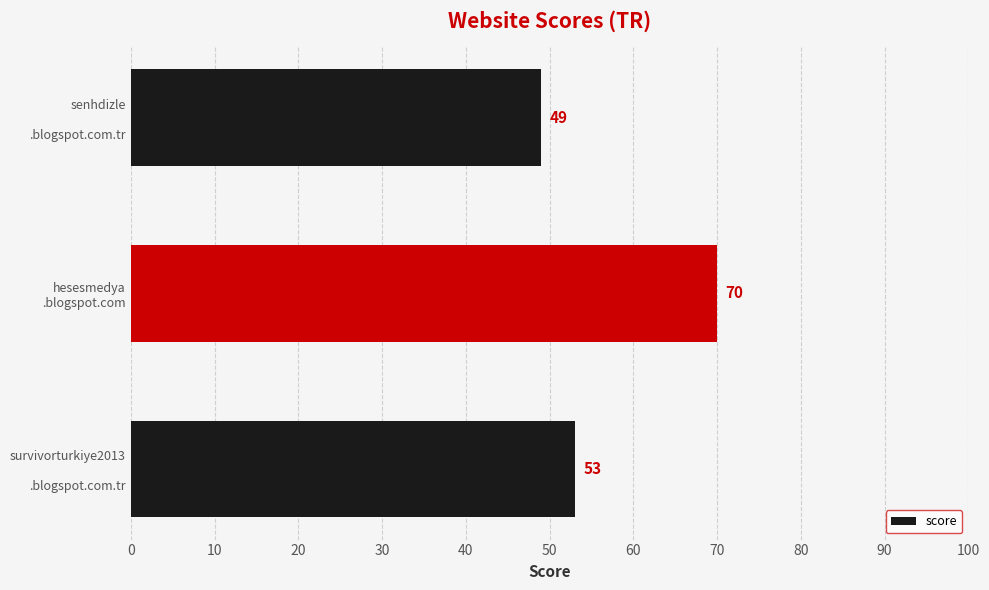

Reading top to bottom, what are all the values shown in this chart?

49	70	53